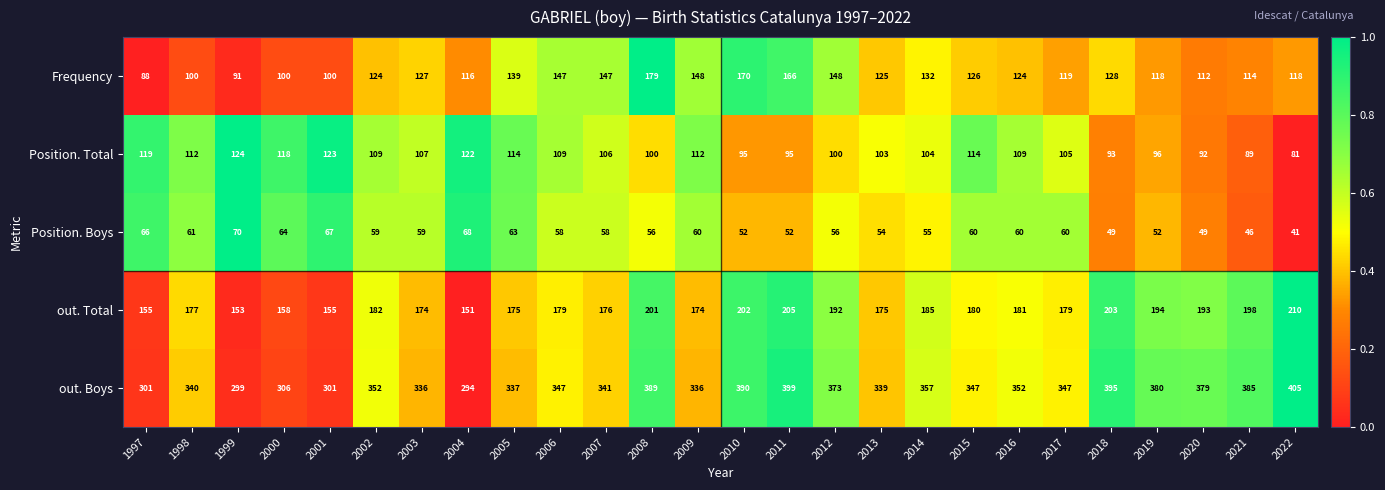

Is it true that Position. Total equals 41 at 2013?

False